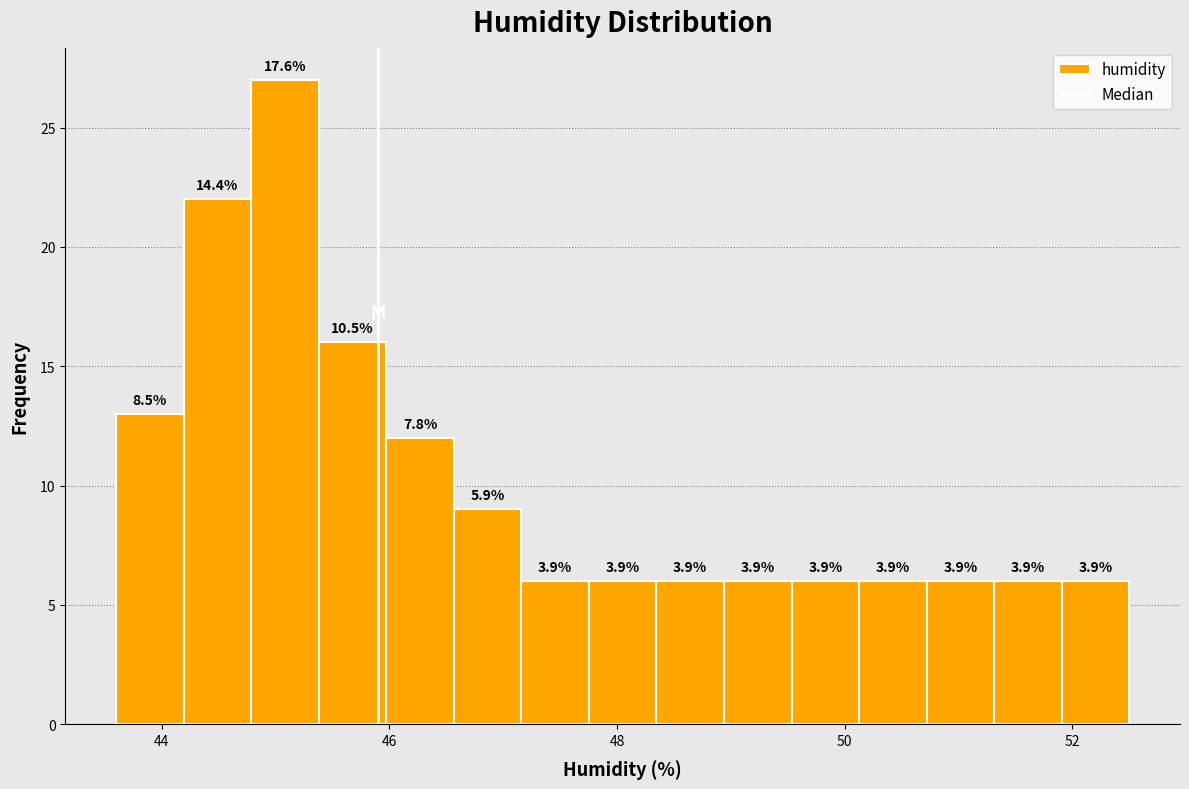

Around what value on the x-axis is the tallest bar? Give the approximate position of its centre, as read against the axis.

45.0